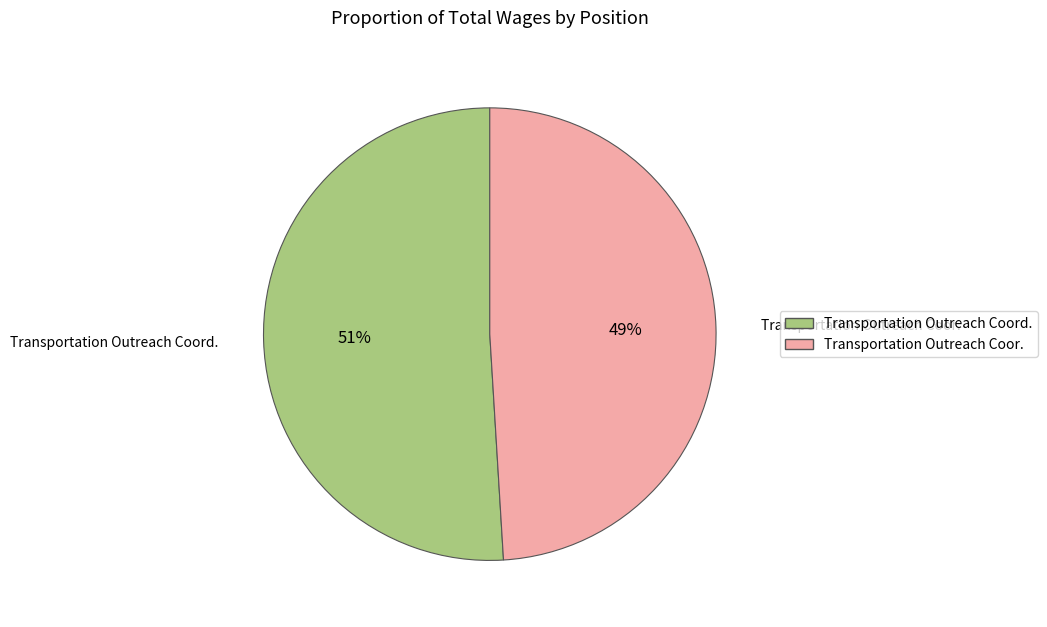

Which slice is the smallest?

Transportation Outreach Coor.